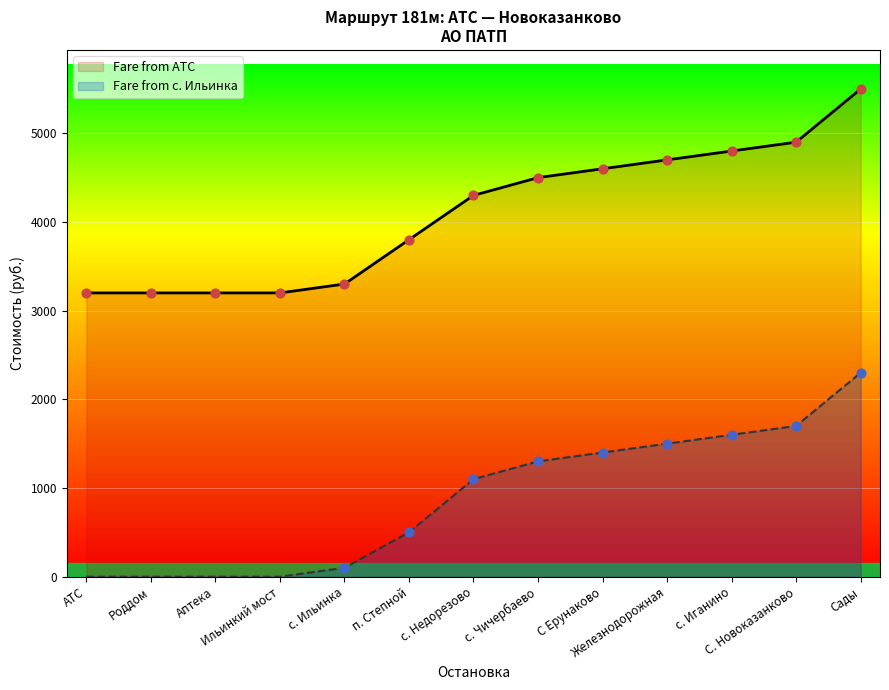

What is the change in value from АТС to с. Иганино?

+1600